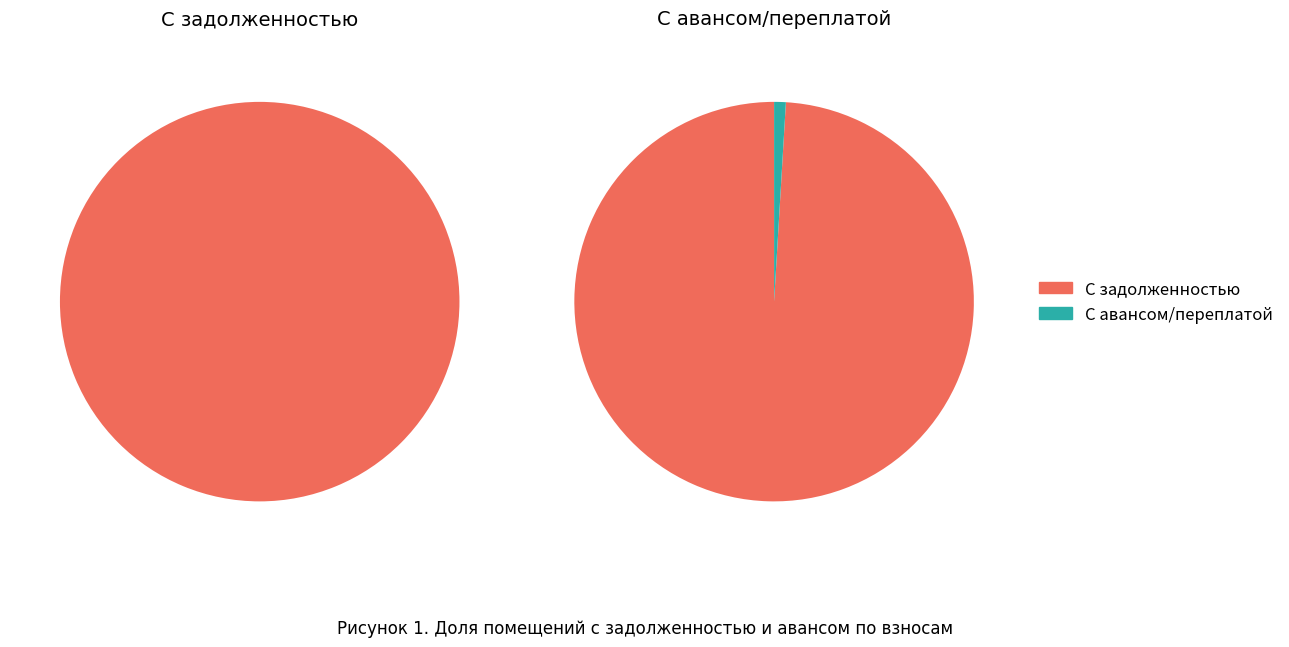

Is it true that 34 is 0% of the pie?

True